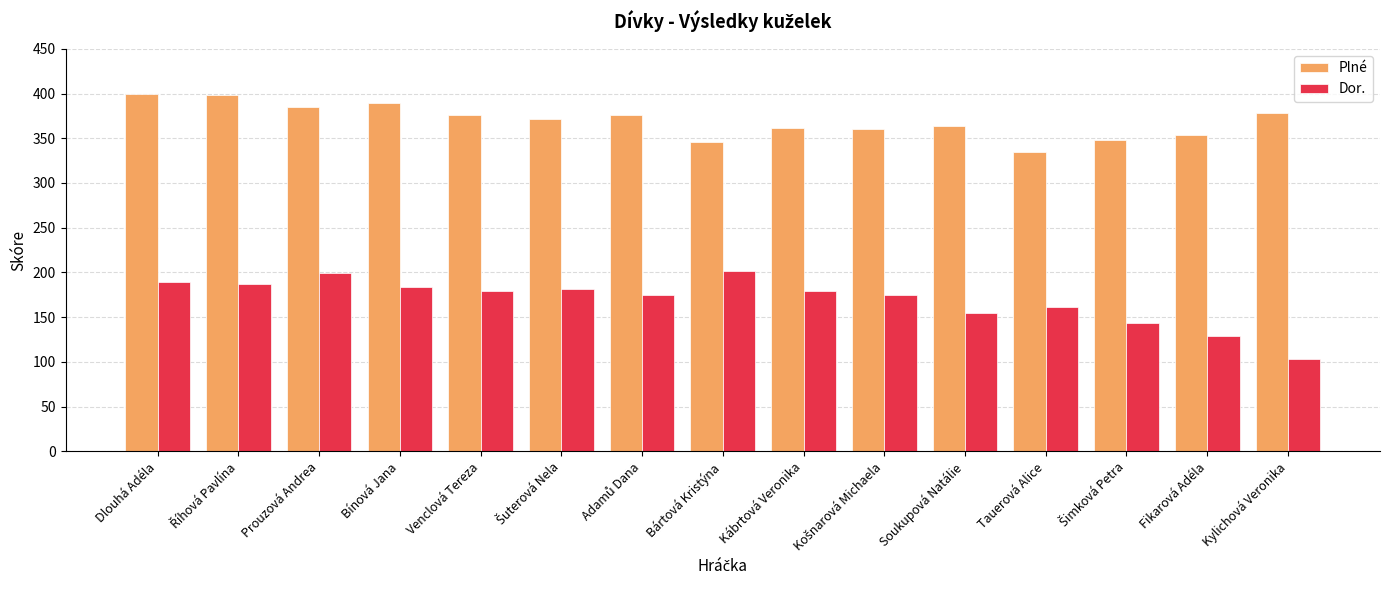

What is the label of the 12th bar from the right?

Bínová Jana